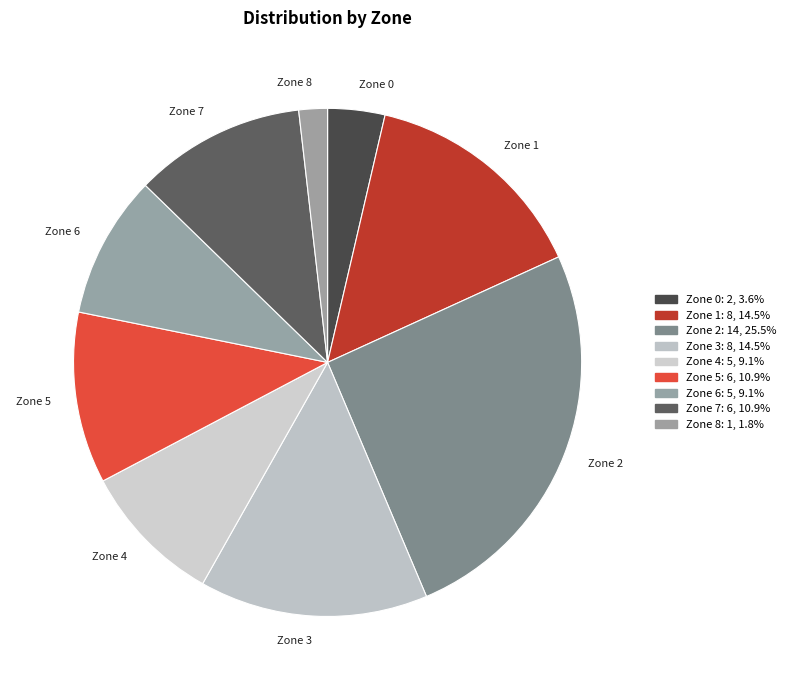

Is the sum of Zone 3 and Zone 5 greater than half?

No